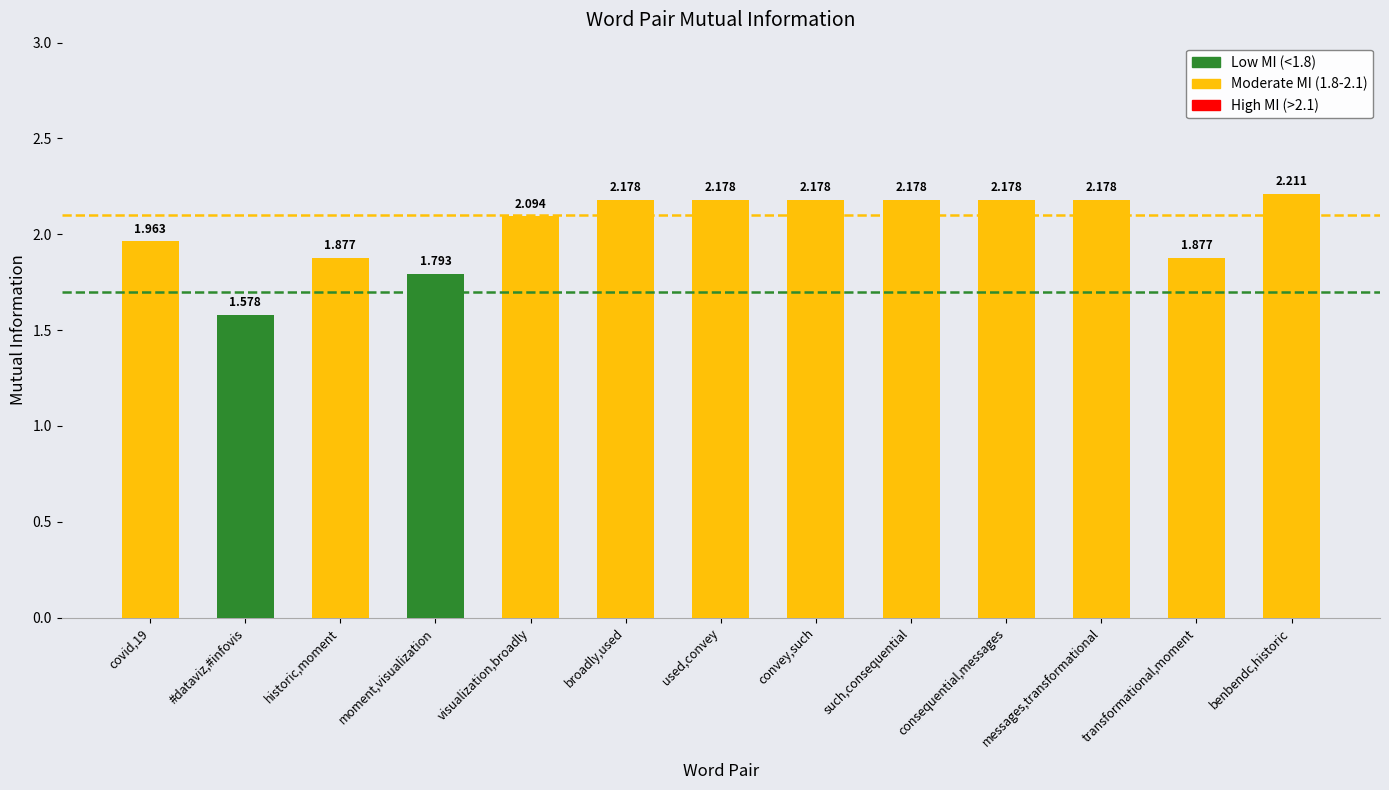

Approximately how many times larger is the value at broadly,used compared to covid,19?

1.1